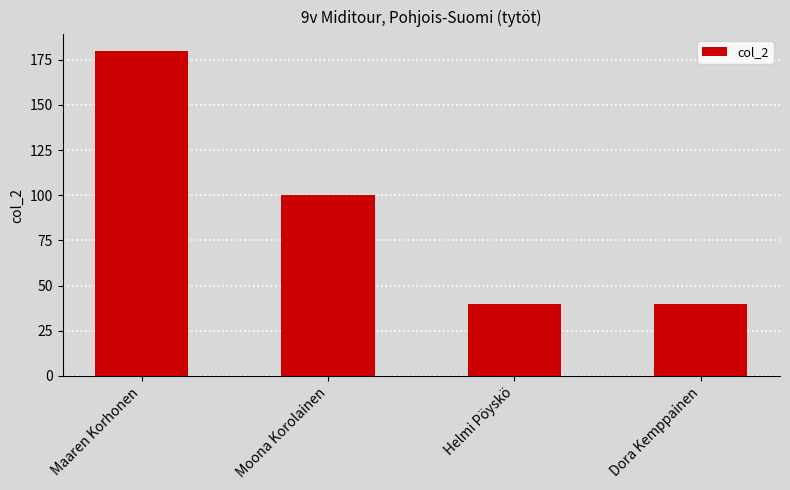

Which label corresponds to the largest value in the chart?

Maaren Korhonen